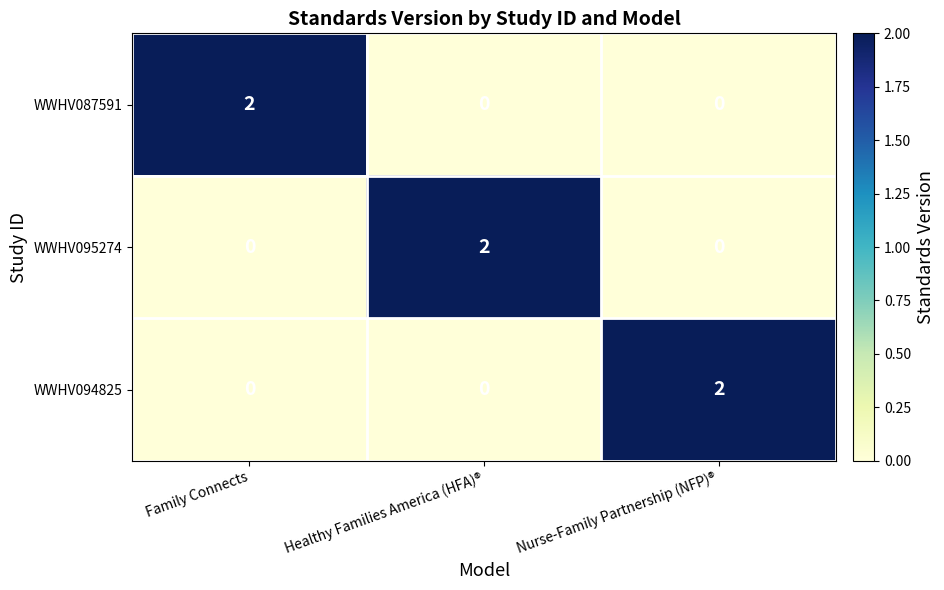

Count the WWHV094825 values in the range 0 to 2.

3